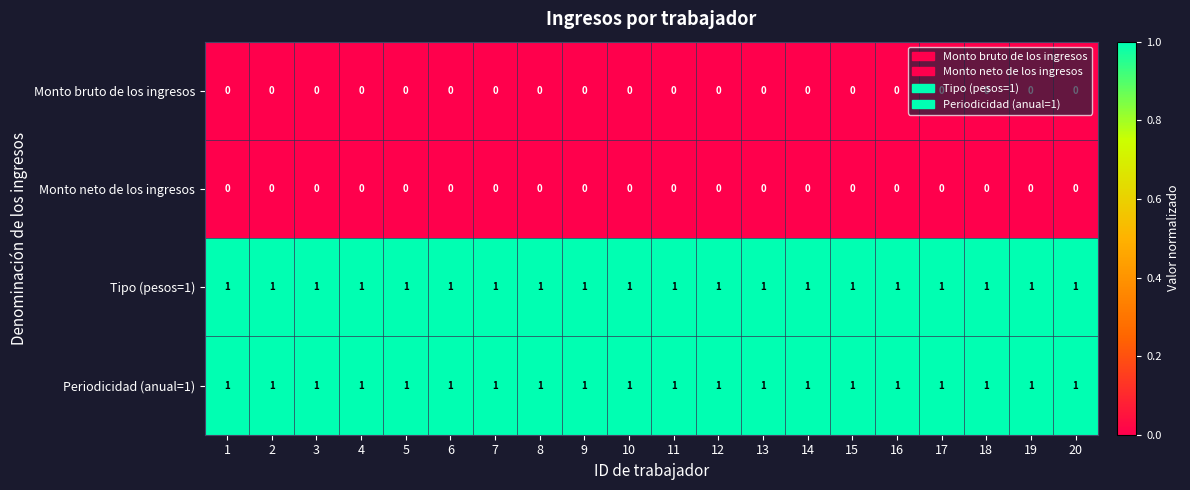

At how many categories does at least one series exceed 0?

20